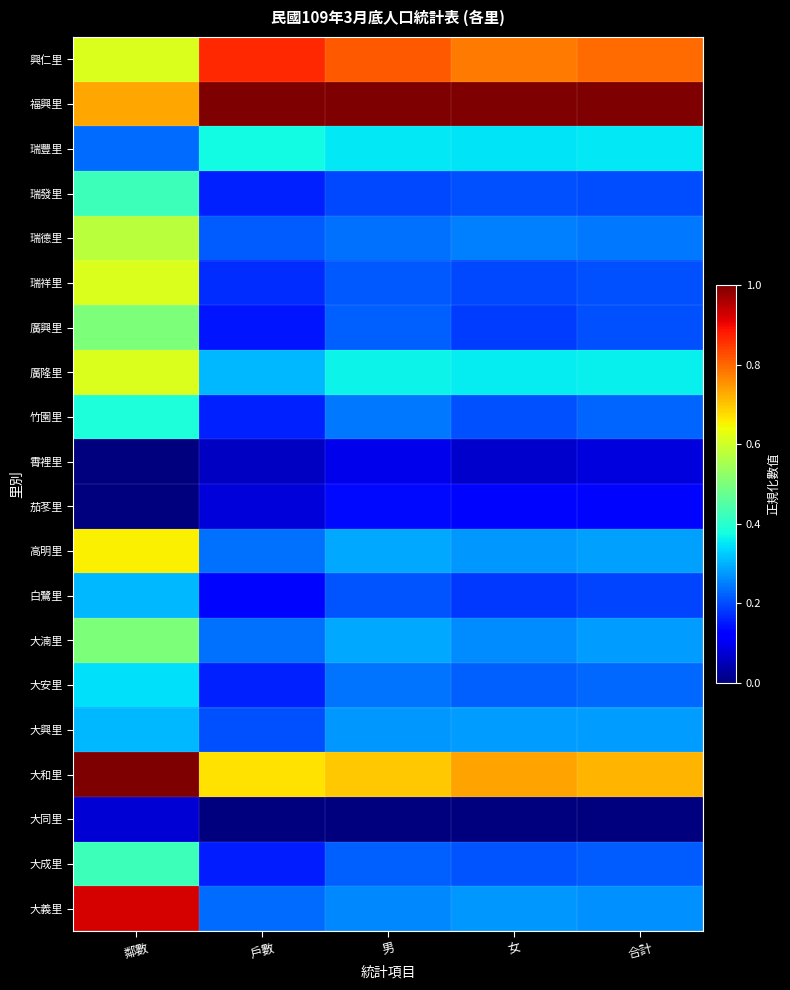

Reading left to right, transcribe all the data shown in this chart.

興仁里: 鄰數=0.6	戶數=0.9	男=0.8	女=0.8	合計=0.8
福興里: 鄰數=0.7	戶數=1.0	男=1.0	女=1.0	合計=1.0
瑞豐里: 鄰數=0.2	戶數=0.4	男=0.4	女=0.4	合計=0.4
瑞發里: 鄰數=0.4	戶數=0.2	男=0.2	女=0.2	合計=0.2
瑞德里: 鄰數=0.6	戶數=0.2	男=0.2	女=0.3	合計=0.2
瑞祥里: 鄰數=0.6	戶數=0.2	男=0.2	女=0.2	合計=0.2
廣興里: 鄰數=0.5	戶數=0.1	男=0.2	女=0.2	合計=0.2
廣隆里: 鄰數=0.6	戶數=0.3	男=0.4	女=0.4	合計=0.4
竹園里: 鄰數=0.4	戶數=0.2	男=0.2	女=0.2	合計=0.2
霄裡里: 鄰數=0.0	戶數=0.1	男=0.1	女=0.1	合計=0.1
茄苳里: 鄰數=0.0	戶數=0.1	男=0.1	女=0.1	合計=0.1
高明里: 鄰數=0.7	戶數=0.2	男=0.3	女=0.3	合計=0.3
白鷺里: 鄰數=0.3	戶數=0.1	男=0.2	女=0.2	合計=0.2
大湳里: 鄰數=0.5	戶數=0.2	男=0.3	女=0.3	合計=0.3
大安里: 鄰數=0.3	戶數=0.2	男=0.2	女=0.2	合計=0.2
大興里: 鄰數=0.3	戶數=0.2	男=0.3	女=0.3	合計=0.3
大和里: 鄰數=1.0	戶數=0.7	男=0.7	女=0.7	合計=0.7
大同里: 鄰數=0.1	戶數=0.0	男=0.0	女=0.0	合計=0.0
大成里: 鄰數=0.4	戶數=0.2	男=0.2	女=0.2	合計=0.2
大義里: 鄰數=0.9	戶數=0.2	男=0.3	女=0.3	合計=0.3